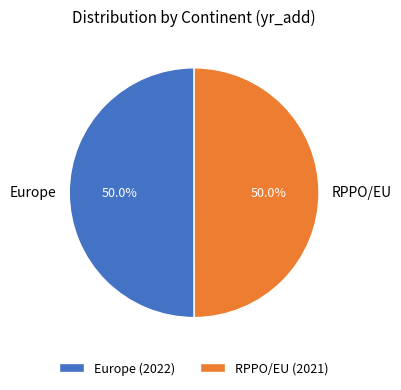

How many slices are in this pie chart?

2